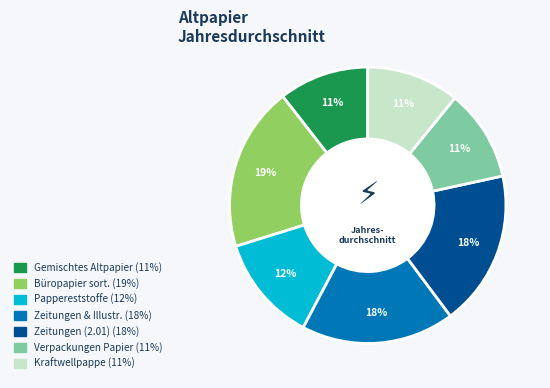

To the nearest percent, what is the average slice percentage?

14%